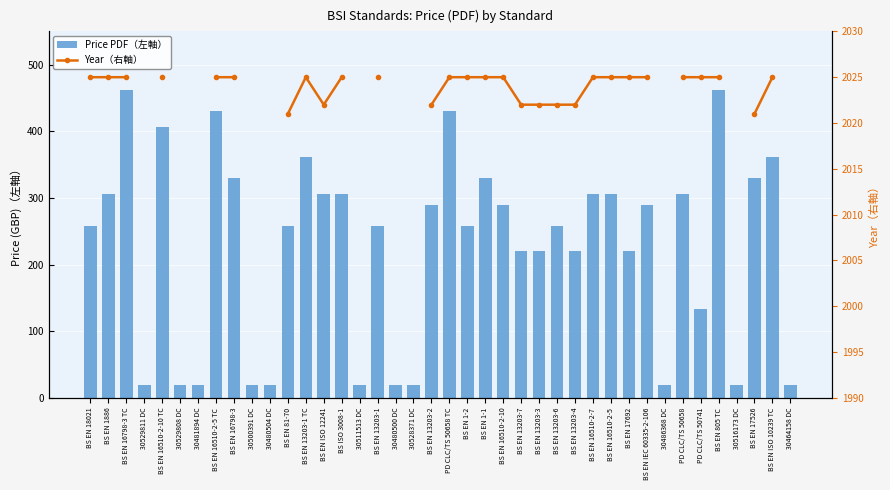

What is the label of the 35th bar from the left?

PD CLC/TS 50741